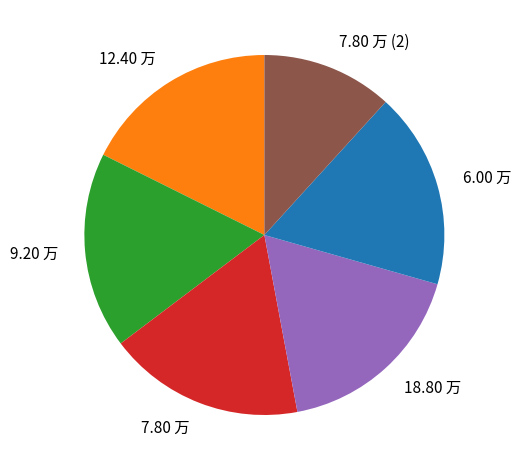

Is 7.80 万 the majority of the pie?

No